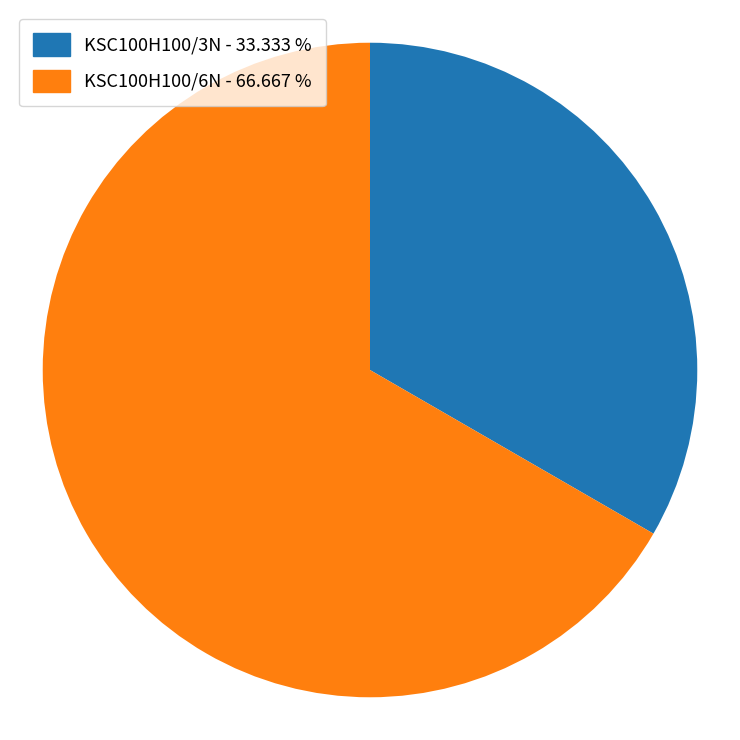

True or false: KSC100H100/6N accounts for 67% of the total.

True